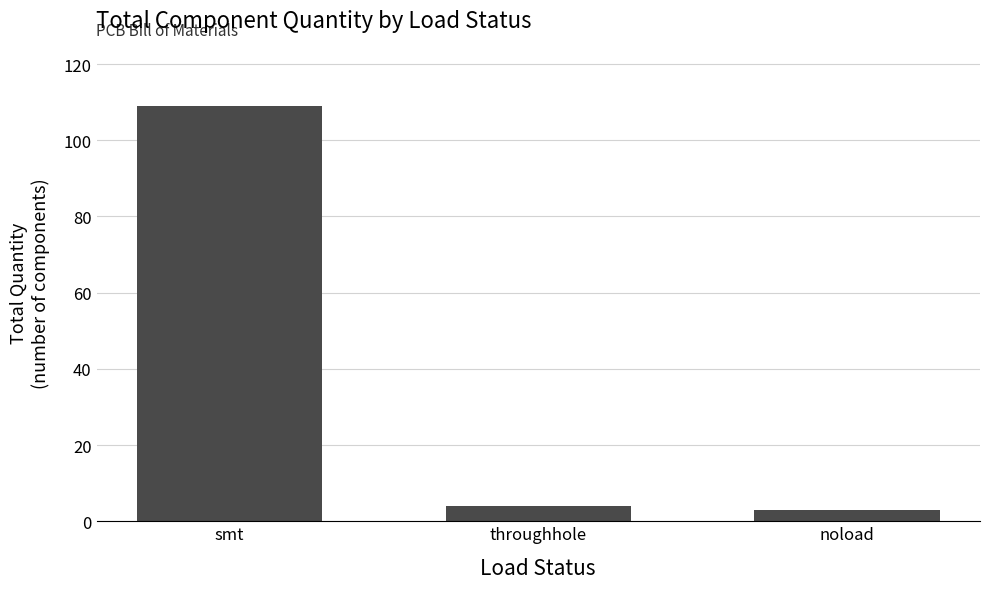

Read the value at smt, to the nearest 50.

100